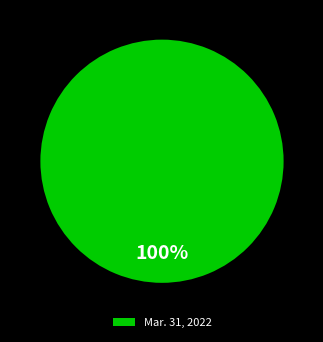

True or false: Mar. 31, 2022 accounts for 89% of the total.

False